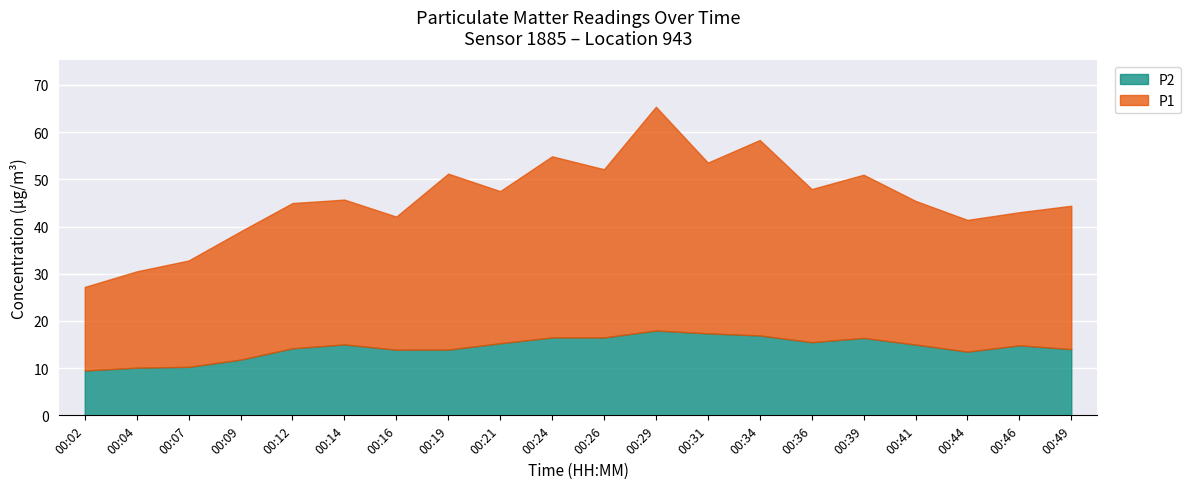

What is the highest value of the P2 series?

18.0